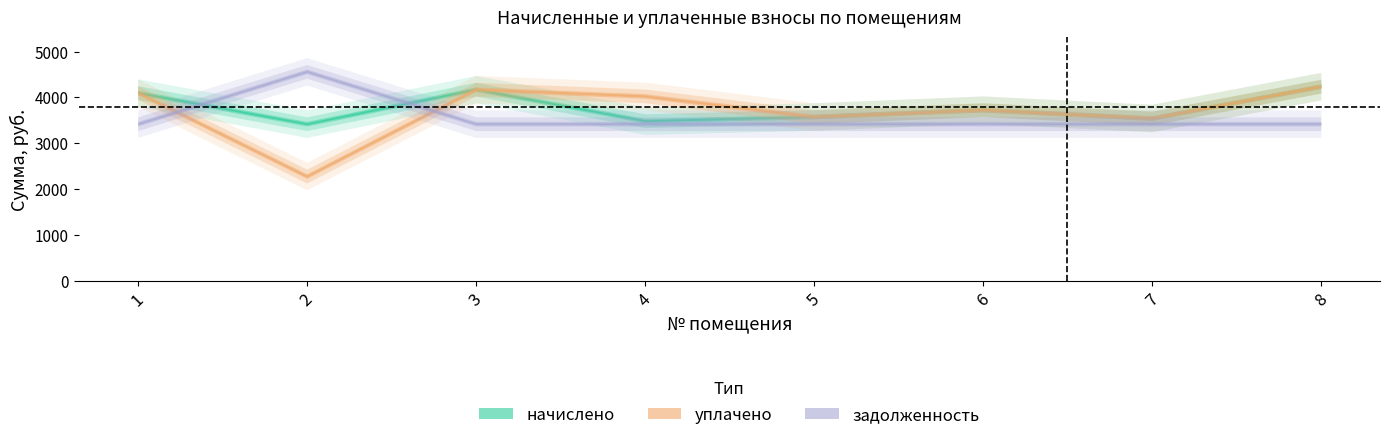

How many distinct data groups are displayed?

3